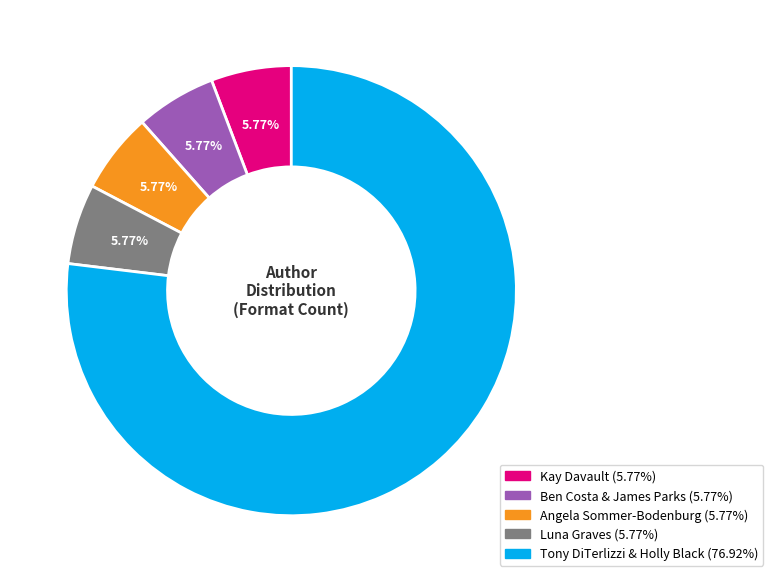

Is there any slice that represents more than half of the pie?

Yes